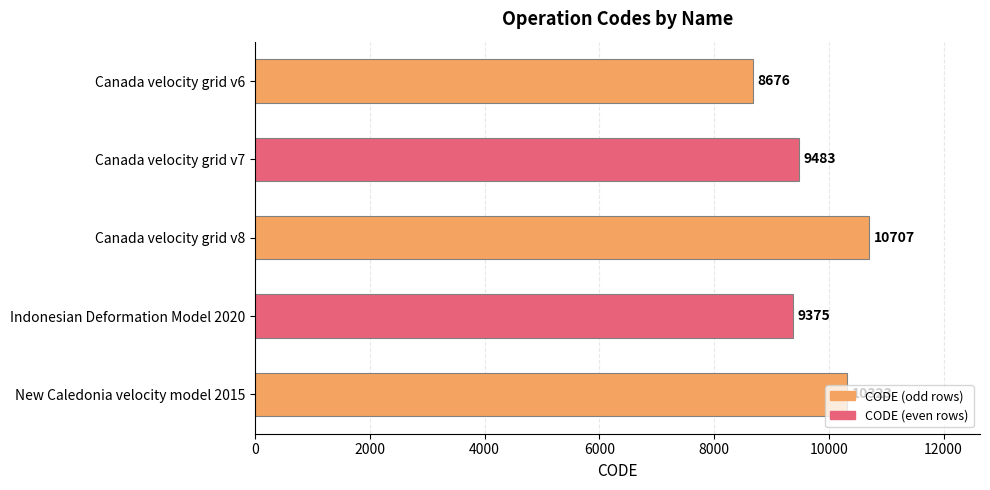

Are the bars grouped side by side (vs. stacked)?

No